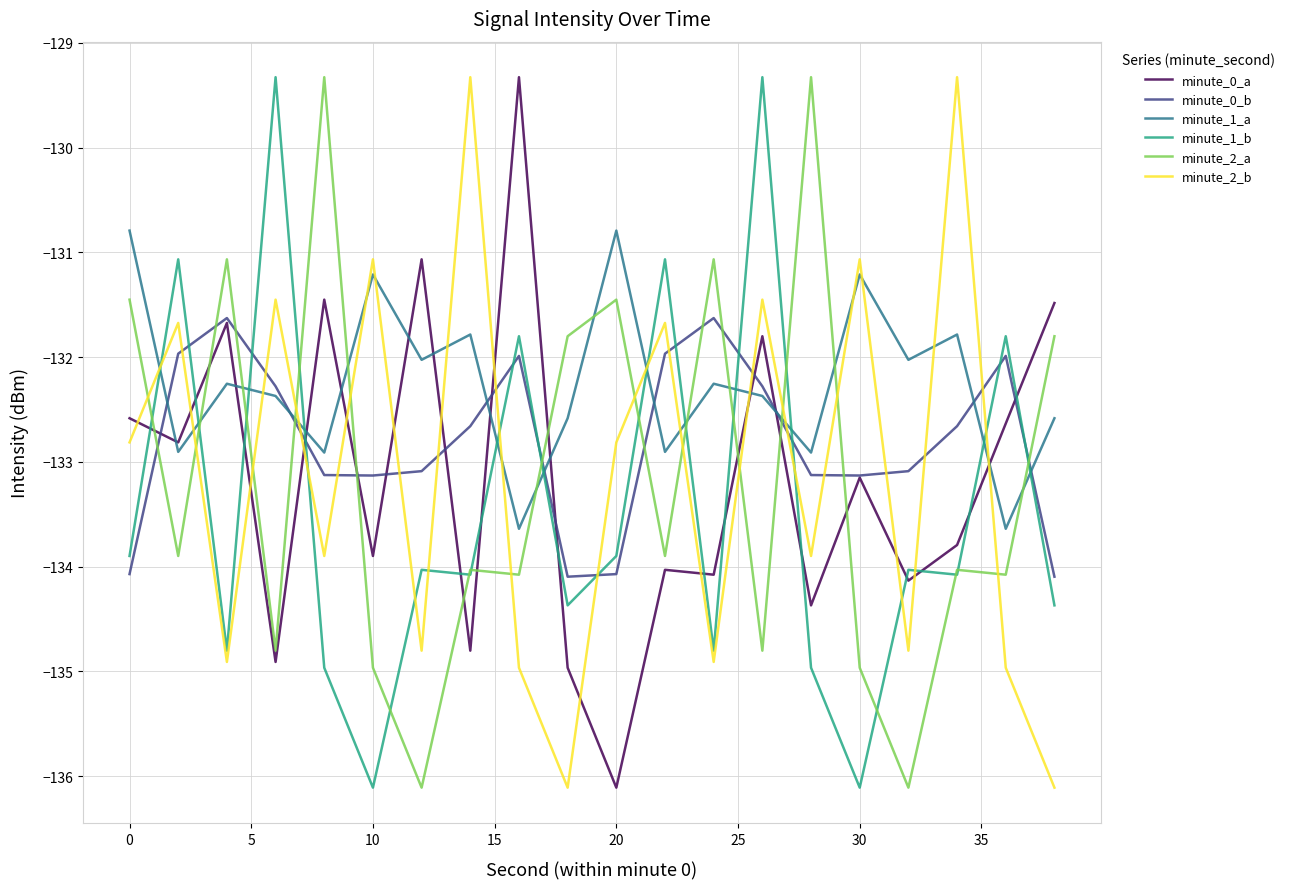

What is the highest value of the minute_1_b series?

-129.3